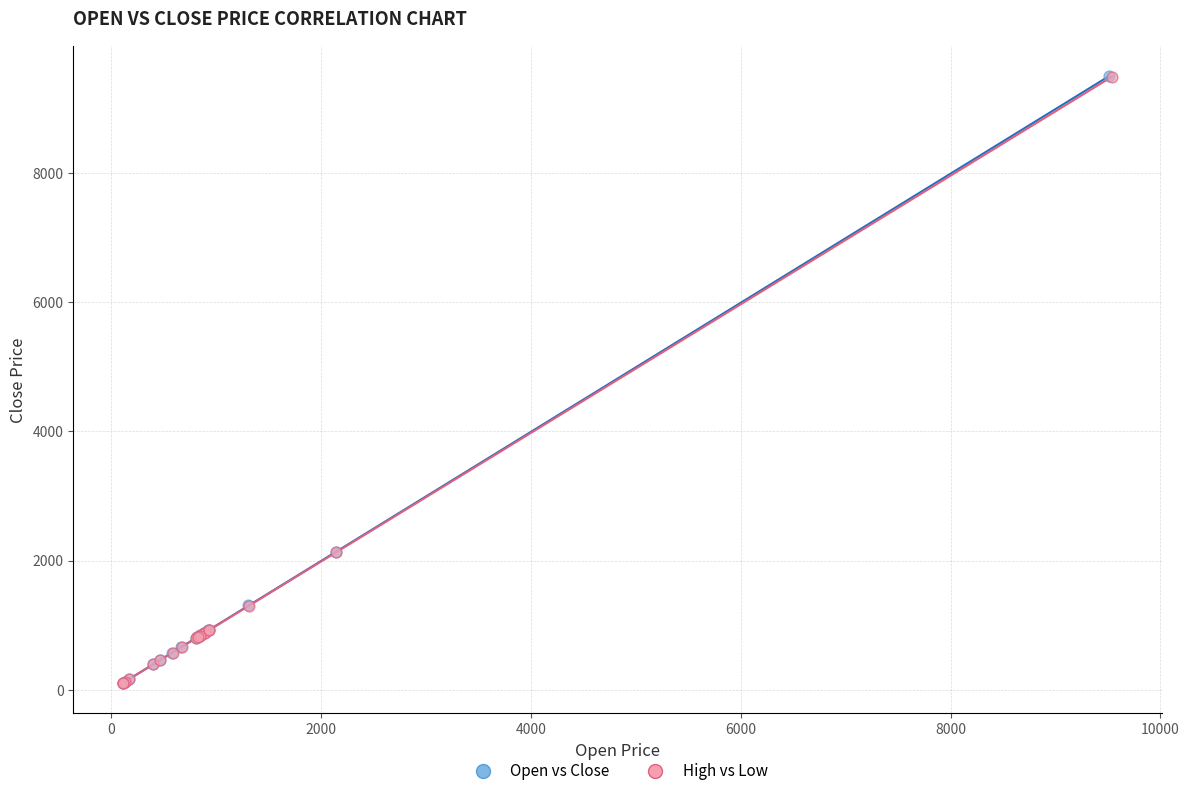

Which series has the largest Y range (max minus min)?

Open vs Close